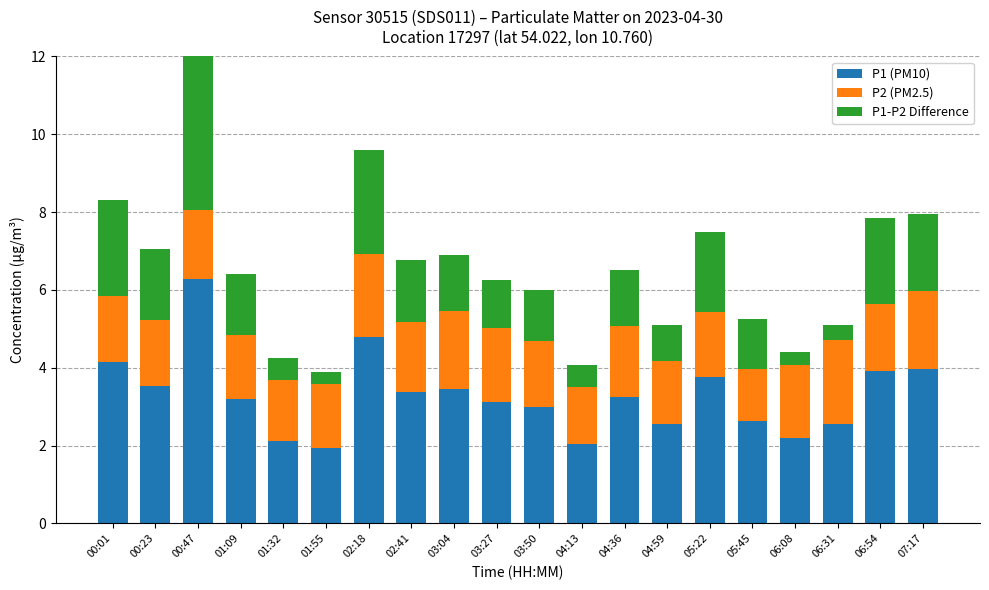

Where is P1-P2 Difference nearest to the value 2?

07:17